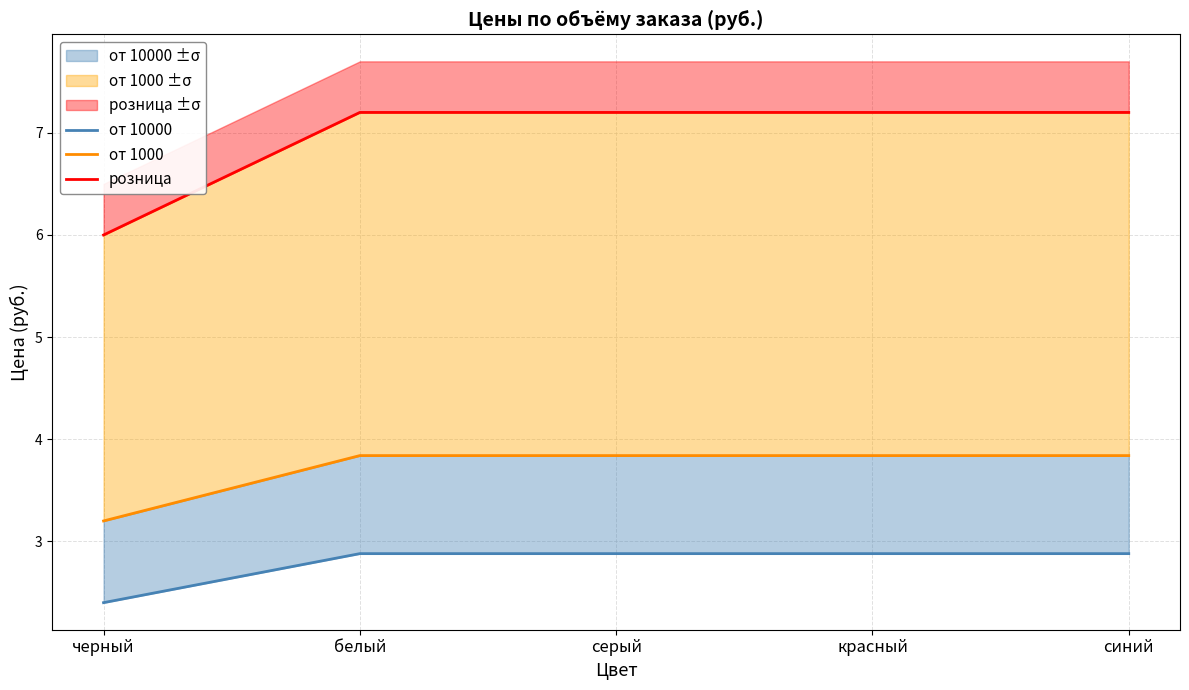

At how many categories does at least one series exceed 4?

5